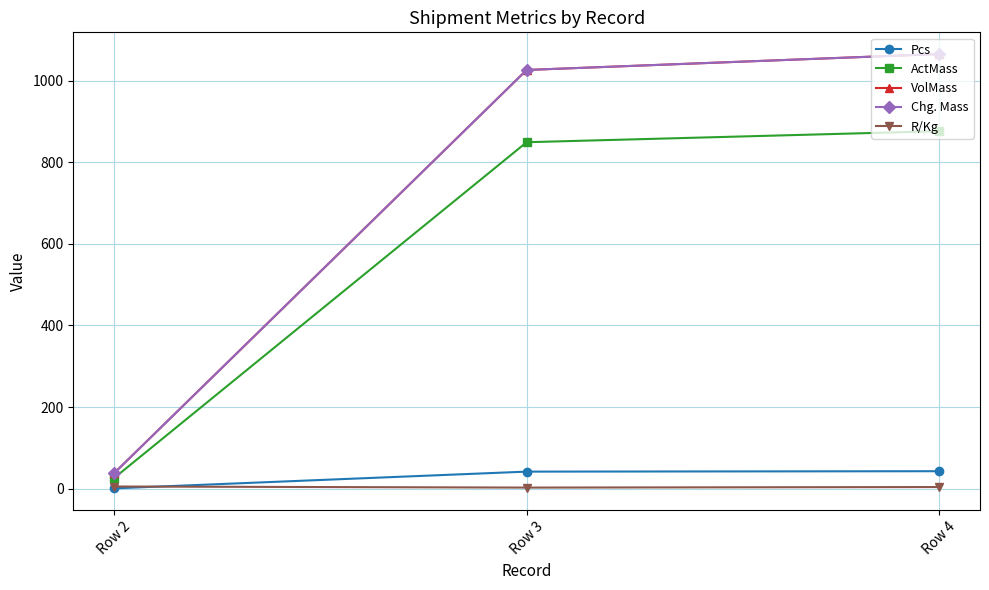

Does the chart have visible grid lines?

Yes